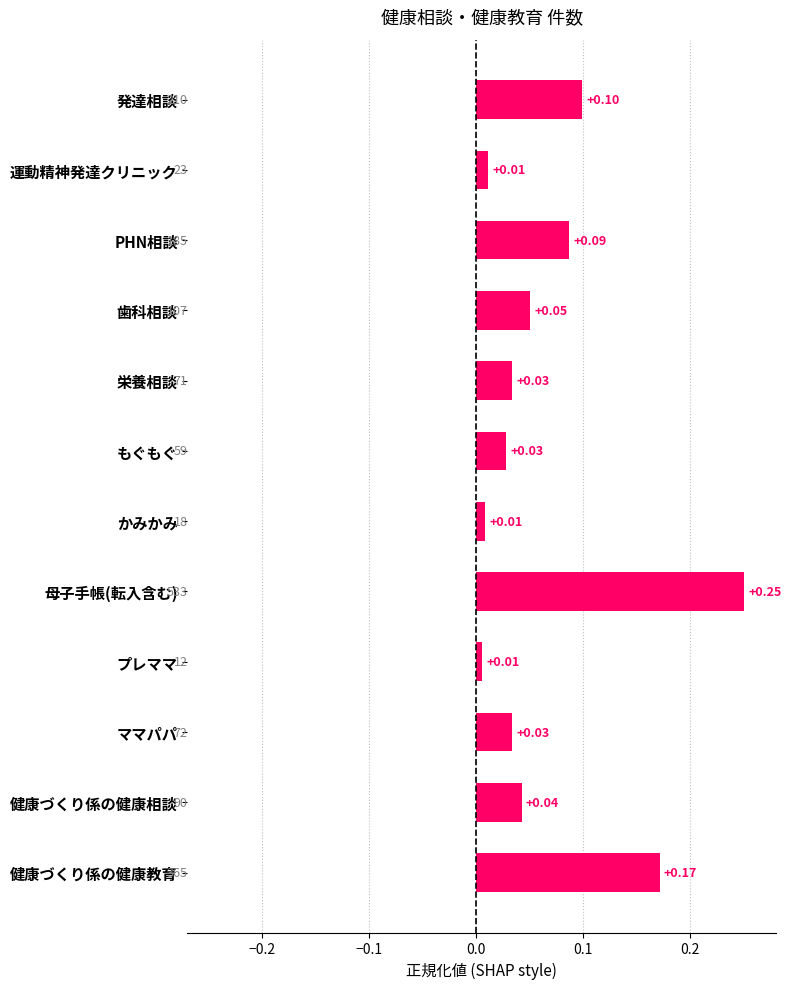

What is the label of the 5th bar from the bottom?

母子手帳(転入含む)